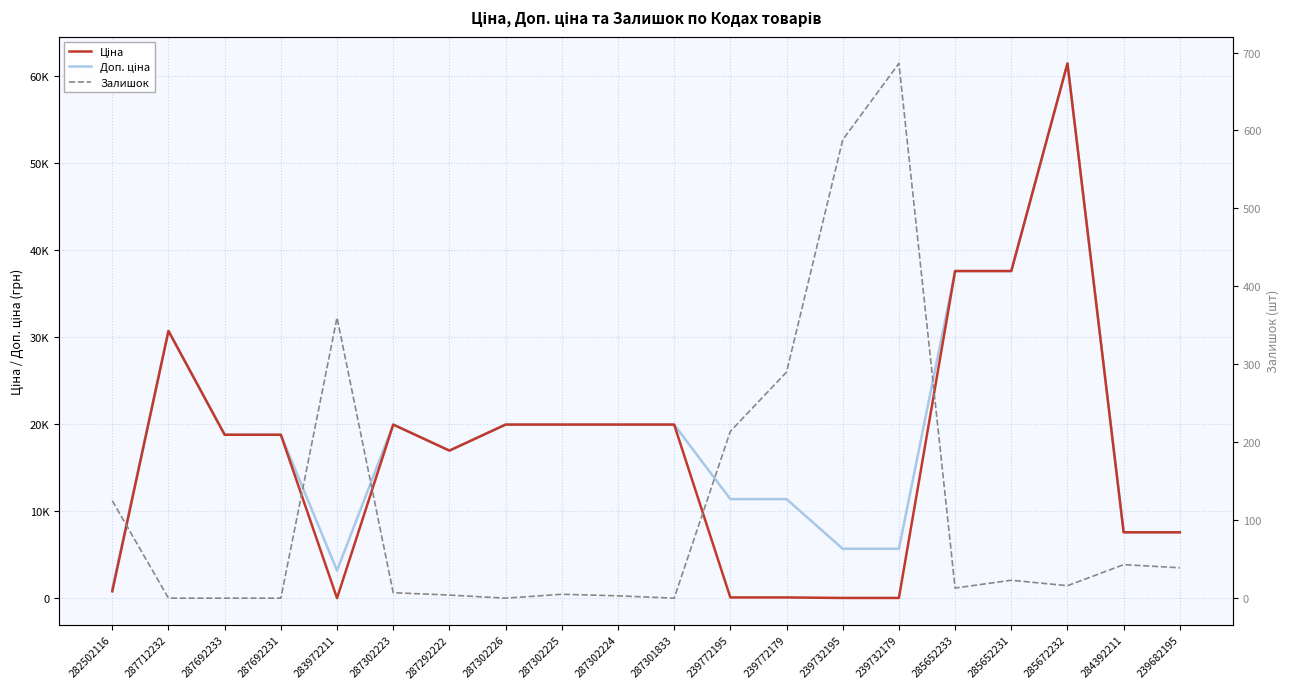

What is the value of the Ціна point at the 8th from the left?

19964.2